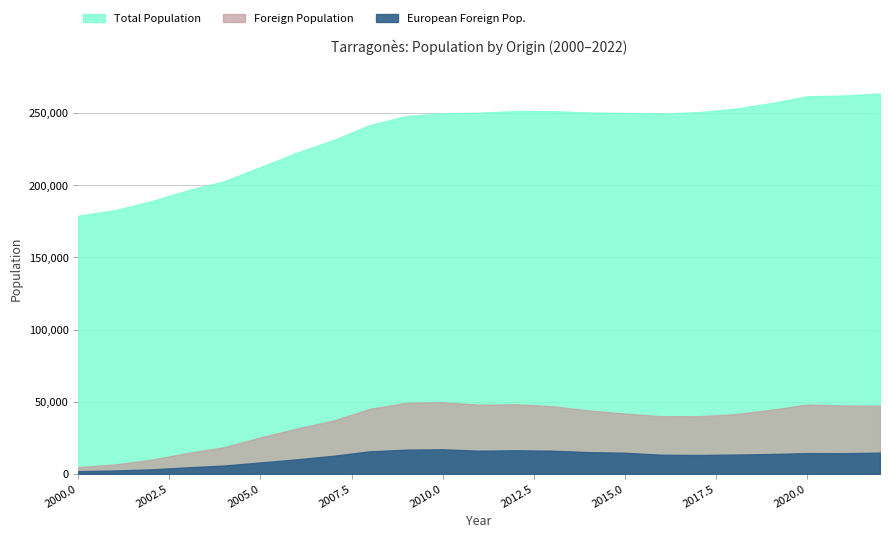

What is the difference between the Total Population values at 2018 and 2013?

1564